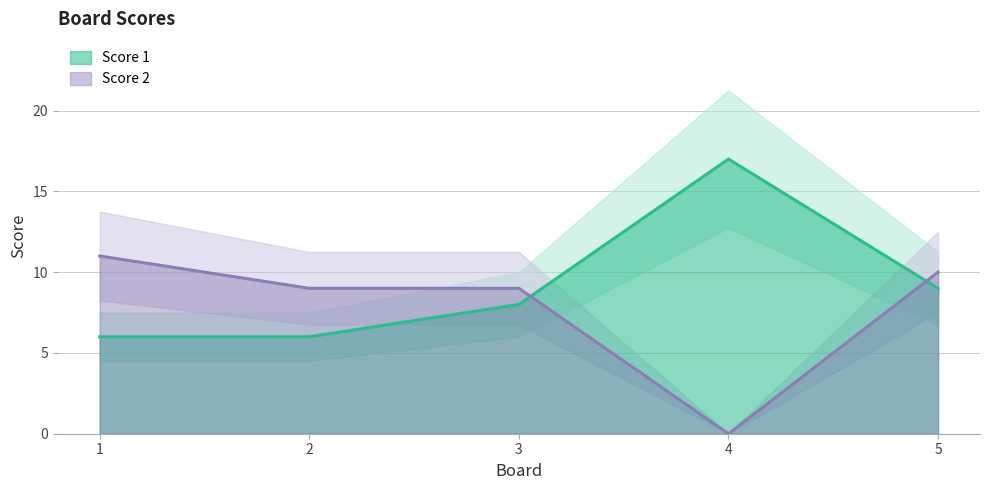

Is it true that Score 2 equals 10 at 5?

True